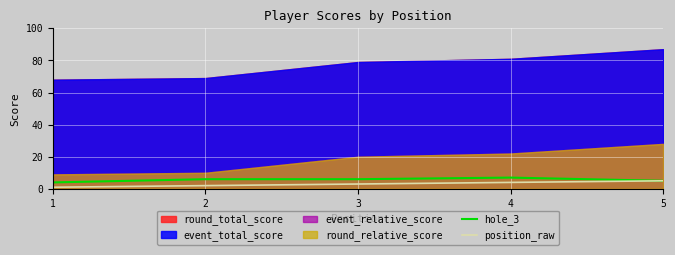

Is it true that position_raw equals 1 at 1?

False